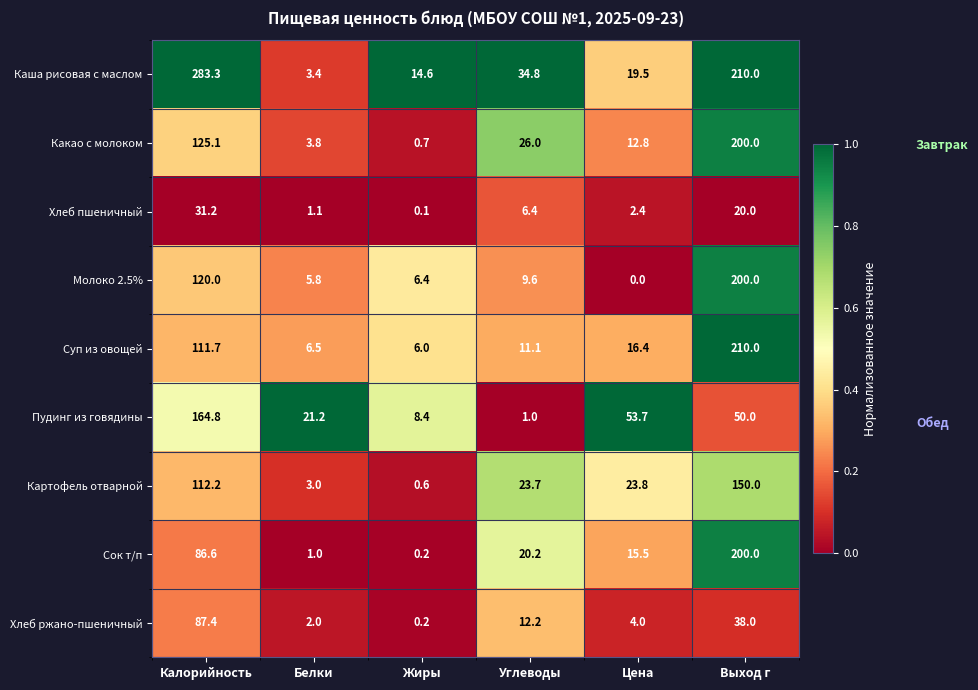

What is the average value of the Хлеб ржано-пшеничный series?

24.0